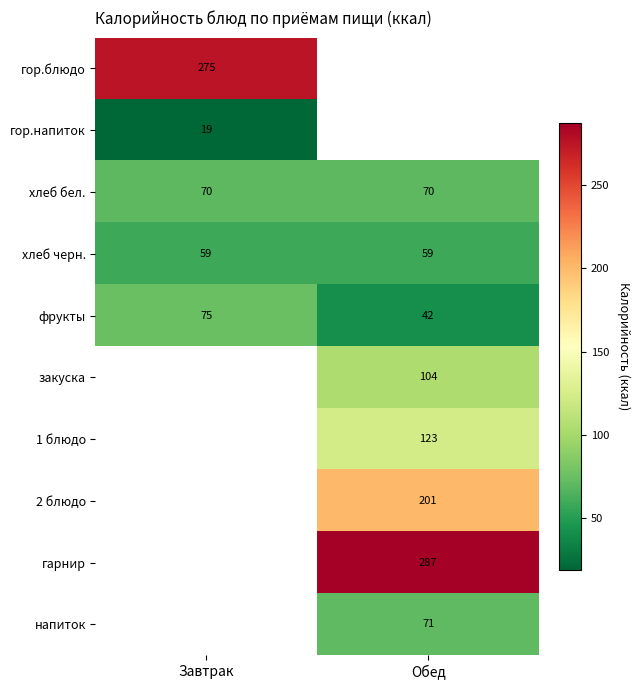

True or false: 2 блюдо has a value of 201.0 at Обед.

True